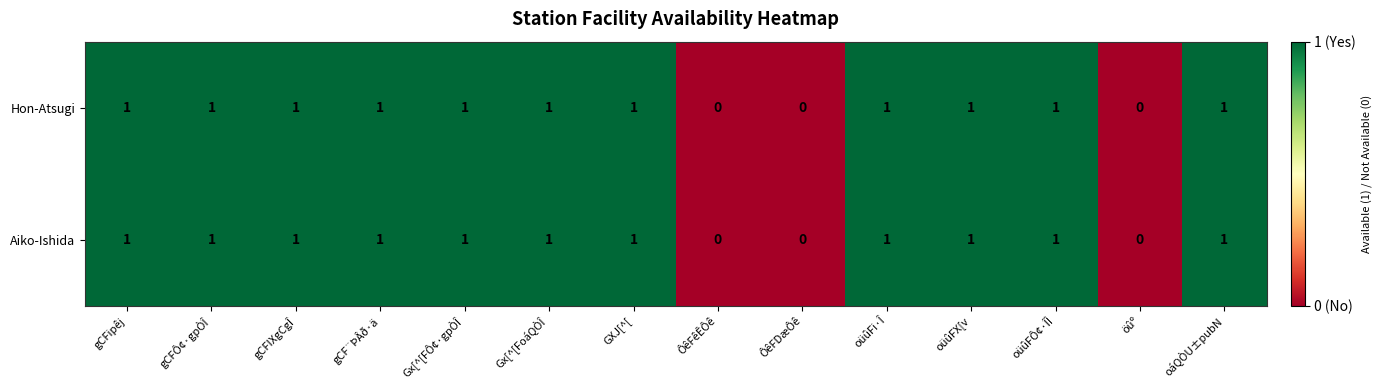

Count the Aiko-Ishida values in the range 1 to 2.

11